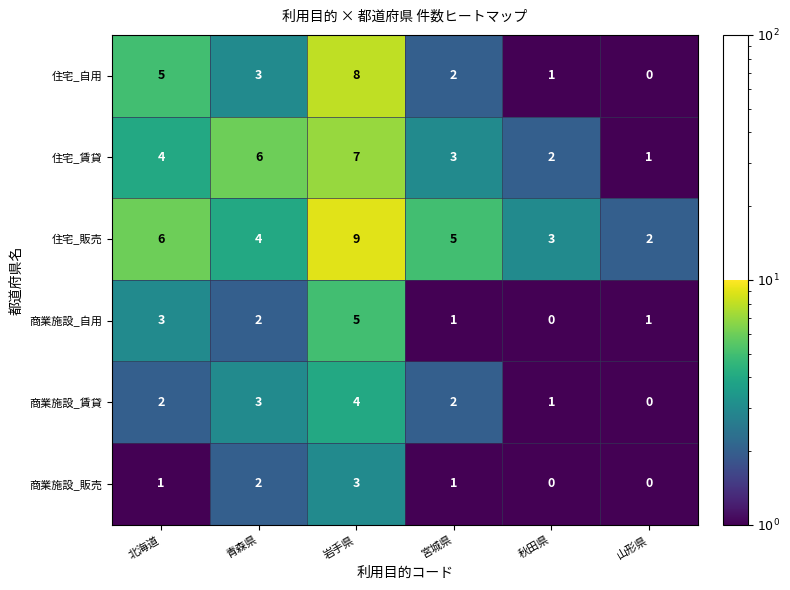

The value of 商業施設_販売 at 山形県 is 2. True or false?

False